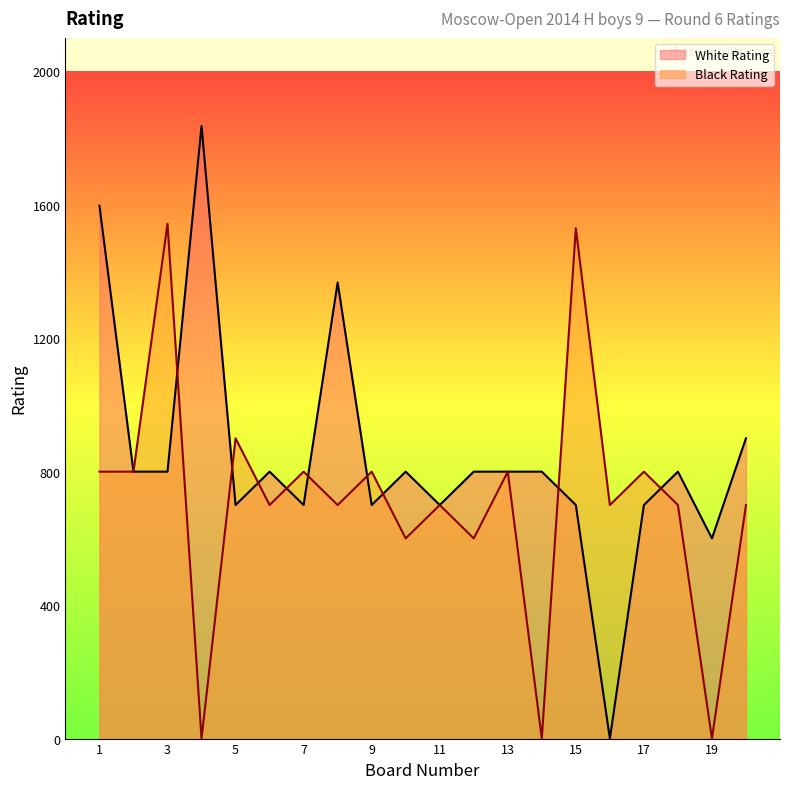

What is the maximum value shown in the chart?

1836